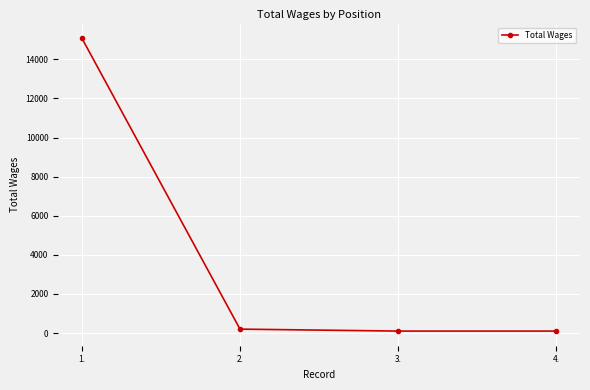

True or false: the data shows 100 at 3..

True